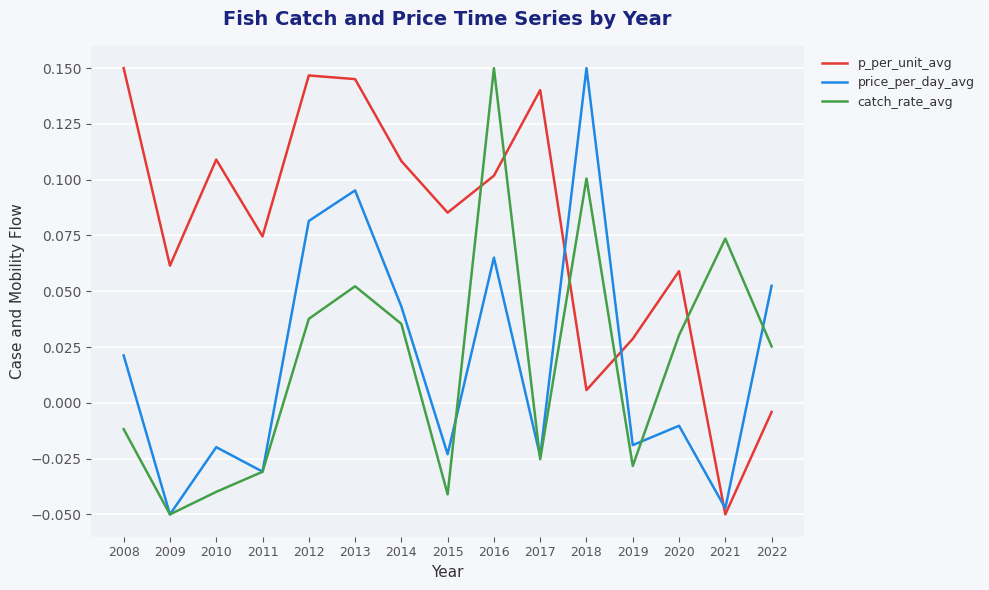

How many interior local peaks does the catch_rate_avg series have?

4